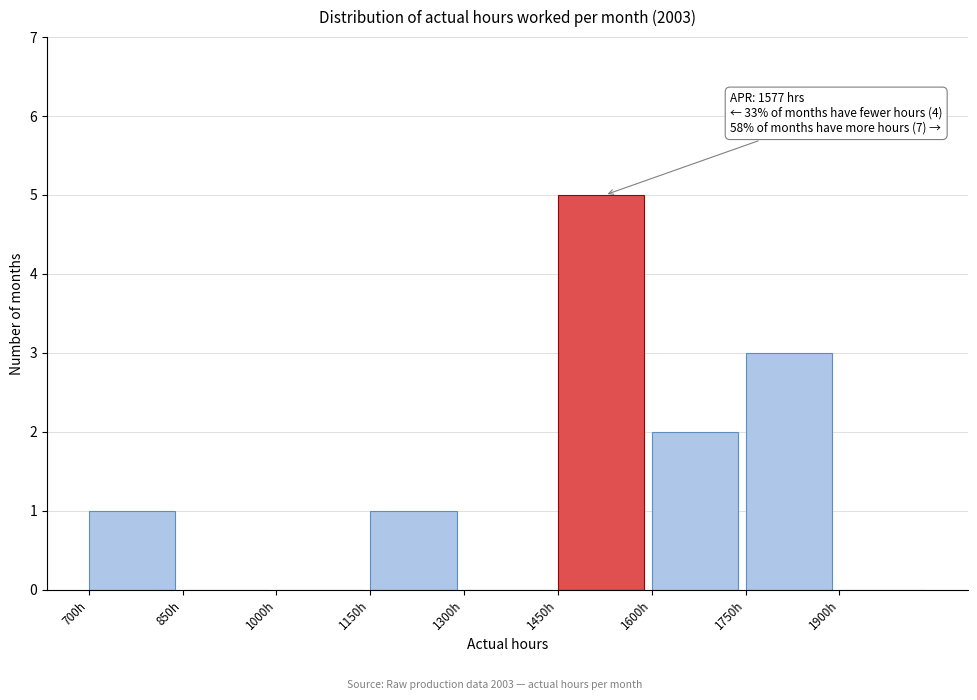

Over which range of the x-axis is the bar tallest?

1450 to 1600